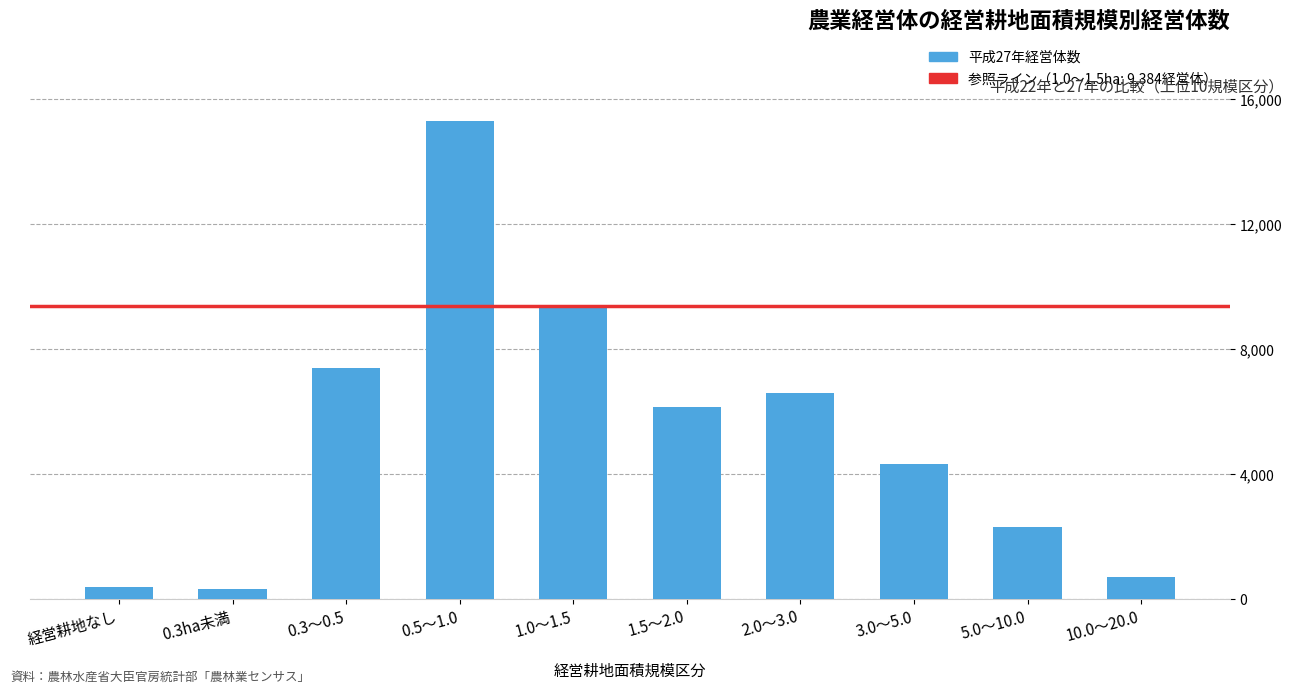

At which label is the value closest to 7826?

0.3～0.5